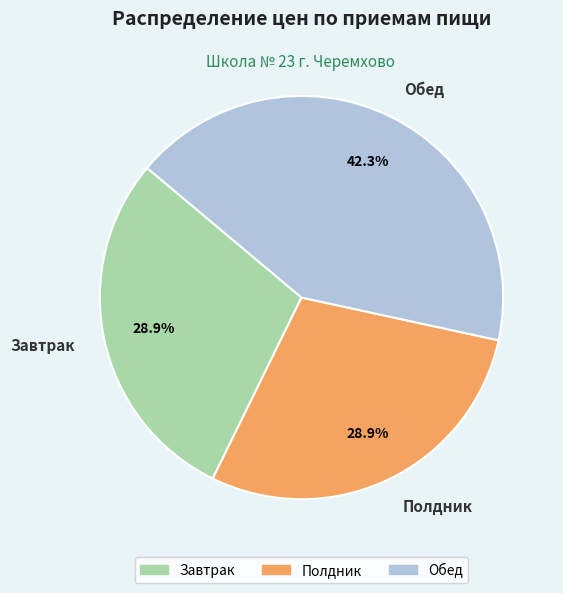

Count the number of slices in the pie.

3